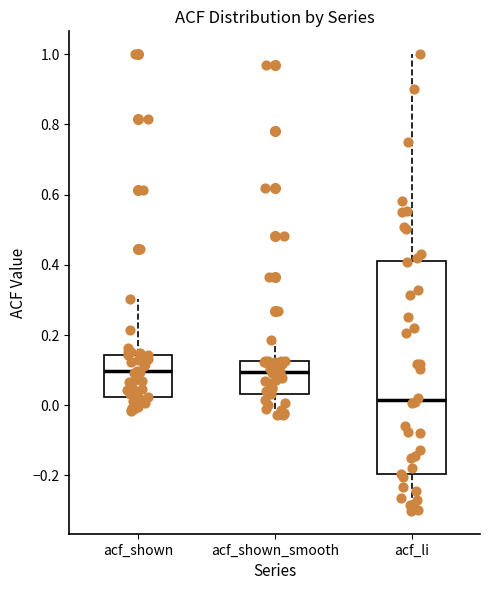

Reading left to right, transcribe this box plot: for each box, give where its median line is, the range the box spans, and where its two whiskers end, as read against the y-axis. The values are not printed on the chart, so give them approximately, as read against the axis.

acf_shown: median 0.10, box 0.02 to 0.14, whiskers -0.02 to 0.30
acf_shown_smooth: median 0.10, box 0.04 to 0.12, whiskers -0.02 to 0.18
acf_li: median 0.02, box -0.20 to 0.42, whiskers -0.30 to 1.00